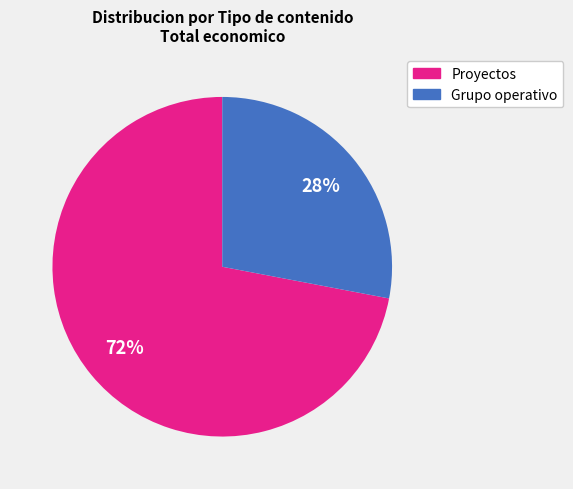

Does any single category account for the majority?

Yes